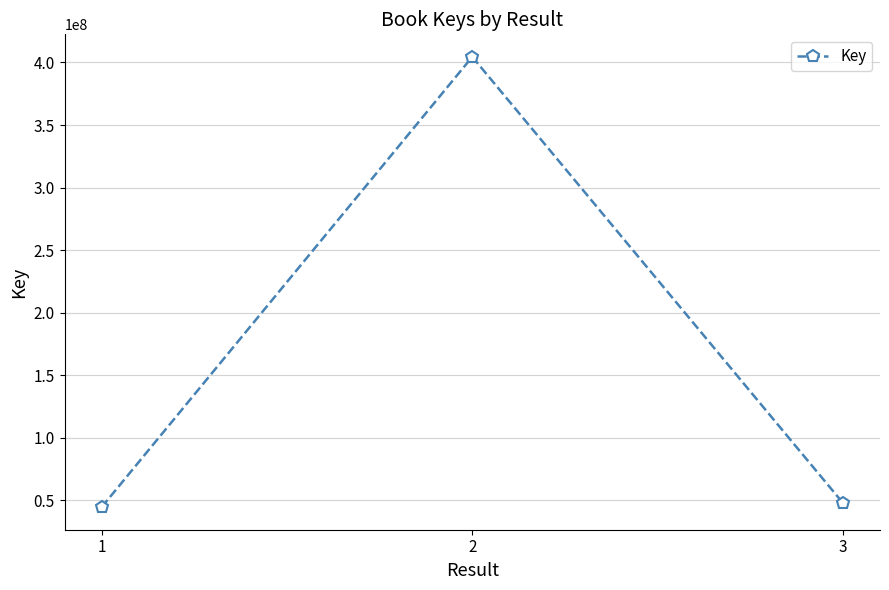

Count the number of categories in the chart.

3